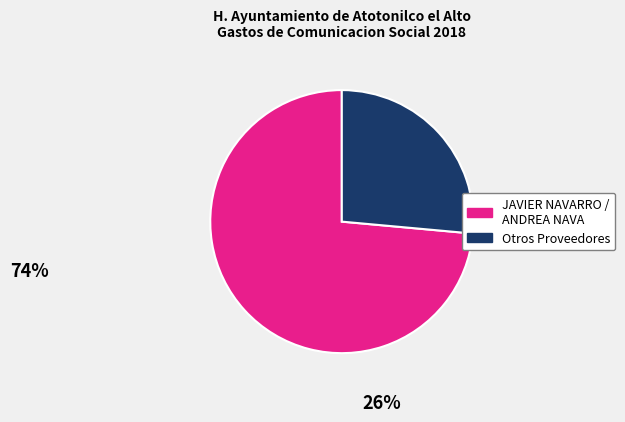

Does any single category account for the majority?

Yes